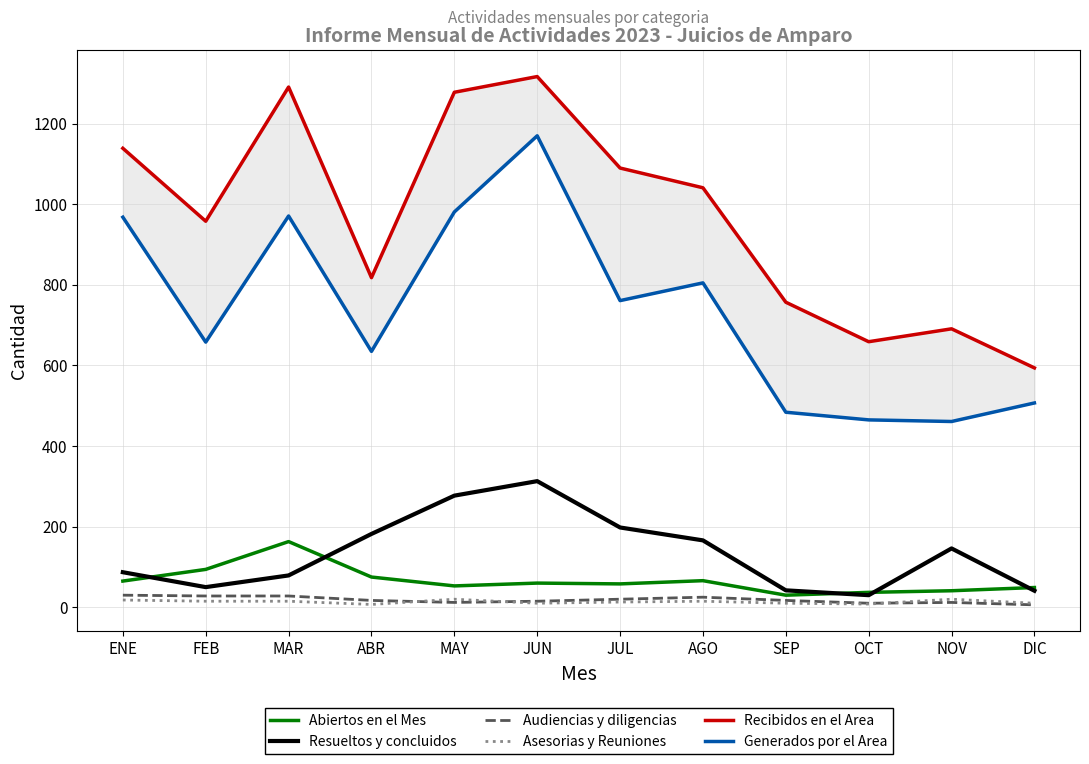

Is the value of Asesorias y Reuniones at MAR greater than the value of Abiertos en el Mes at AGO?

No